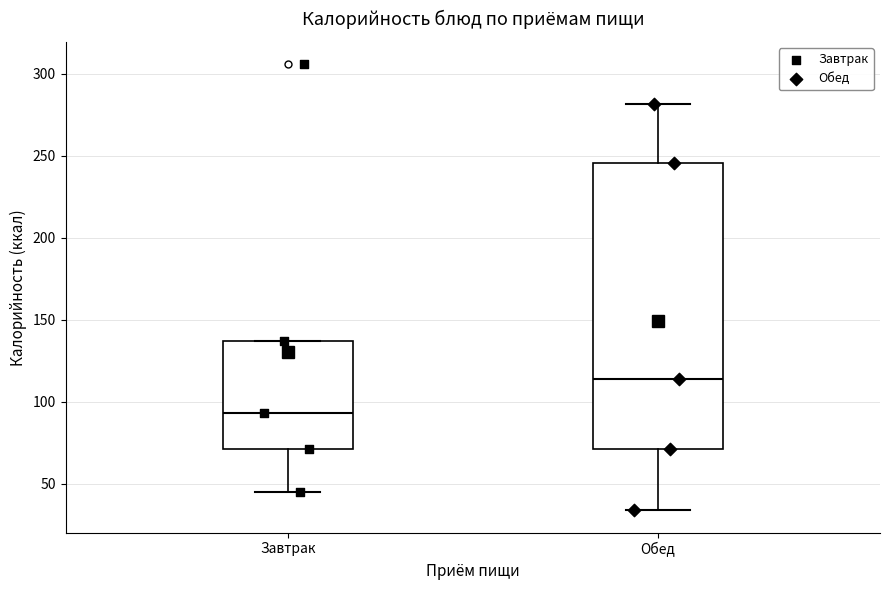

Comparing the boxes themselves (not the whiskers), which one is the tallest?

Обед